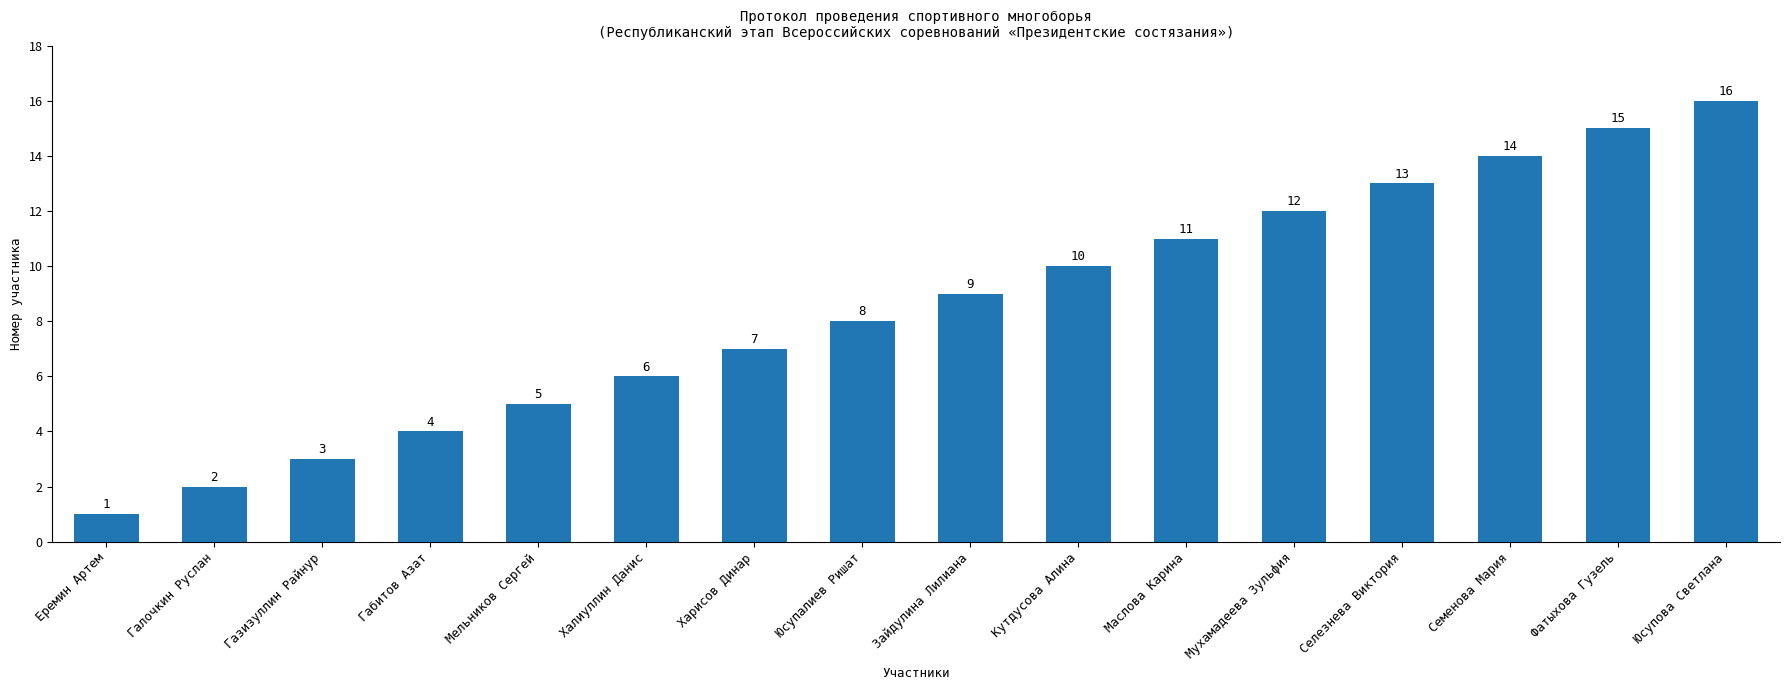

At which label is the value closest to 8?

Юсупалиев Ришат